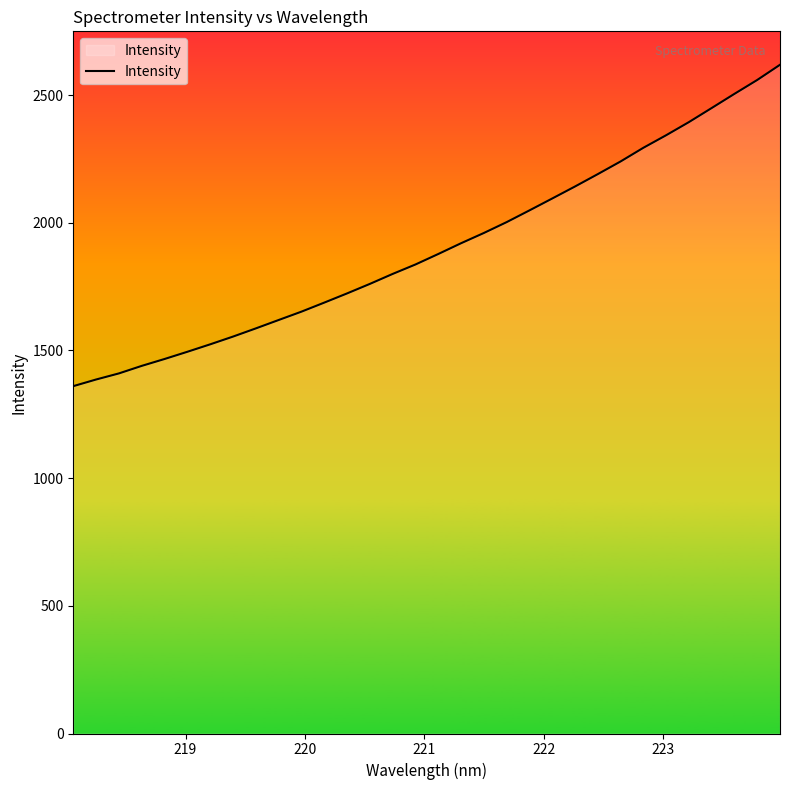

What is the greatest value displayed?

2618.8